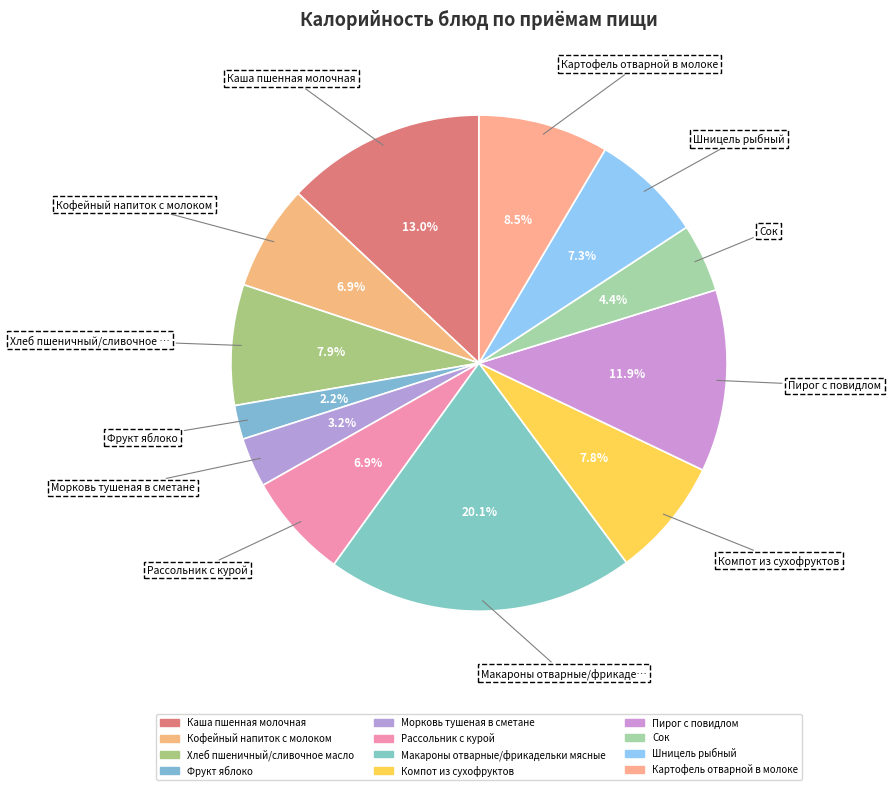

What is the largest slice in the pie chart?

Макароны отварные/фрикадельки мясные